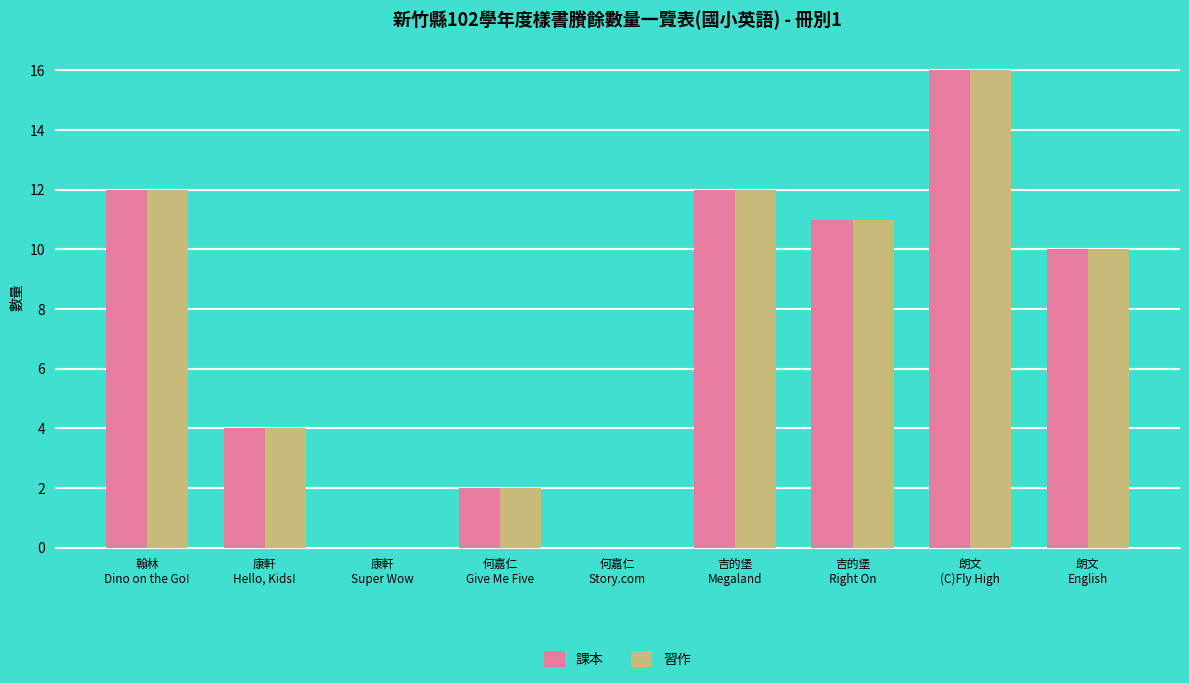

What is the maximum value shown in the chart?

16